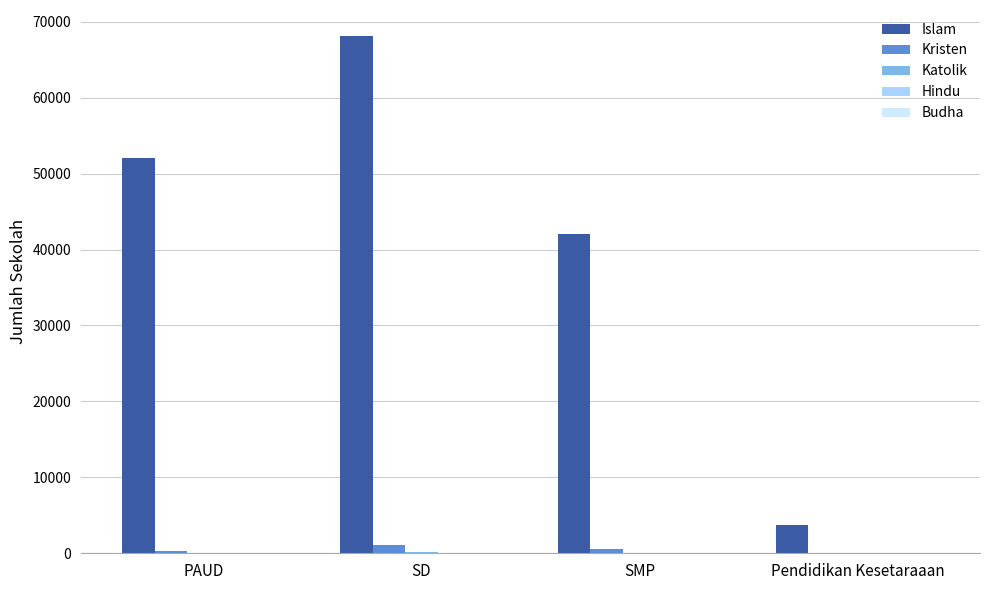

Which series has the largest total across all categories?

Islam